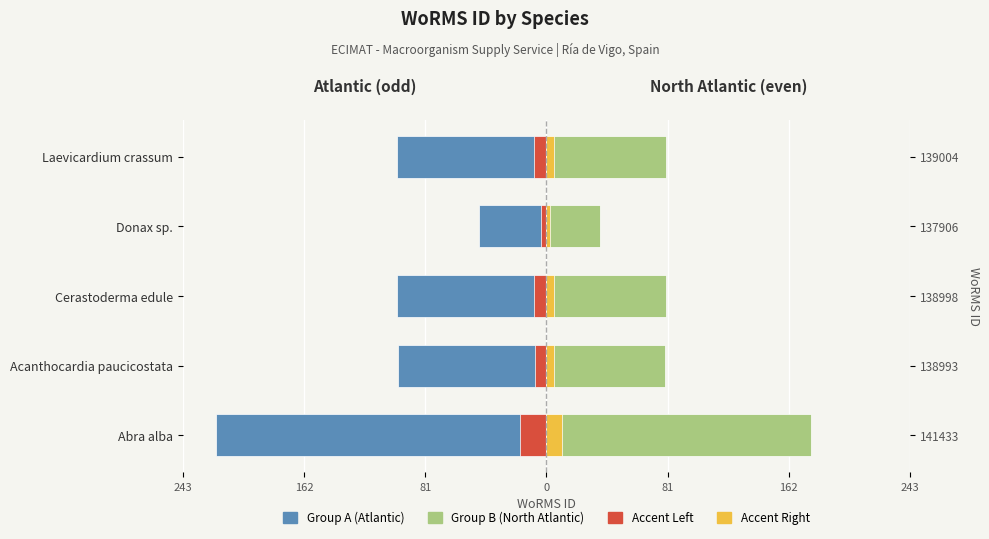

How many bars are there in each group?

4